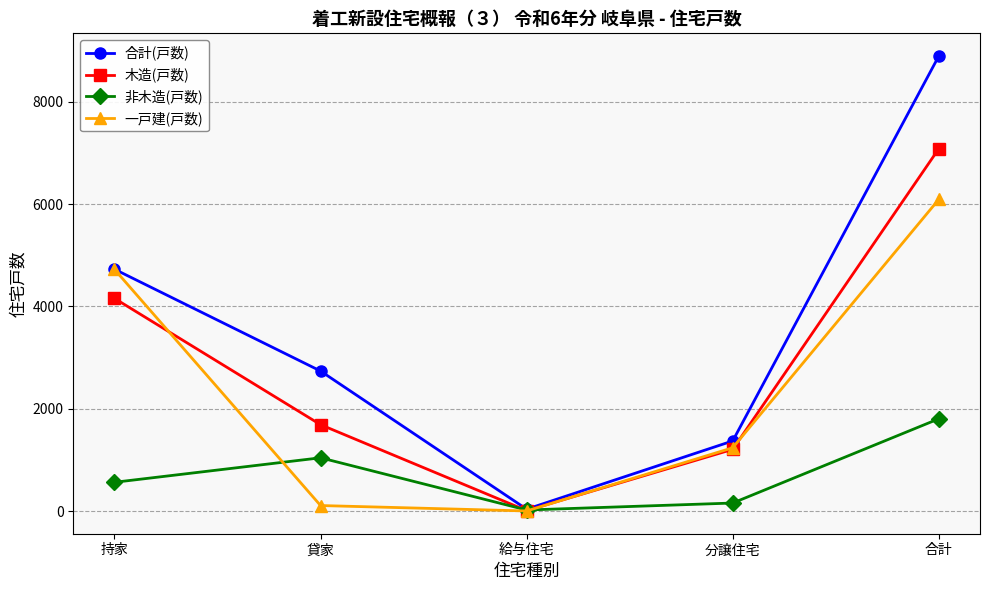

Which series has the widest spread of values?

合計(戸数)